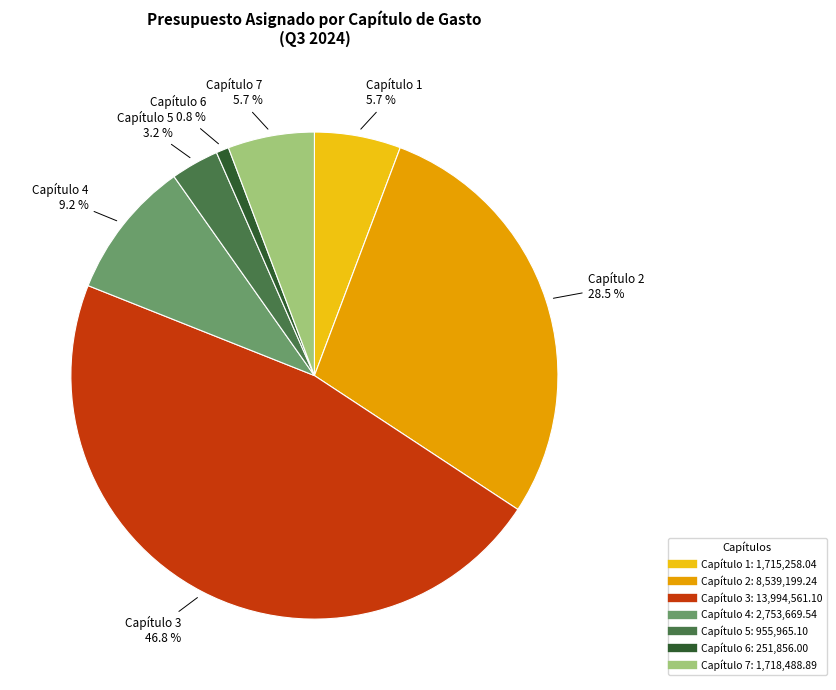

Is the sum of Capítulo 4 and Capítulo 3 greater than half?

Yes